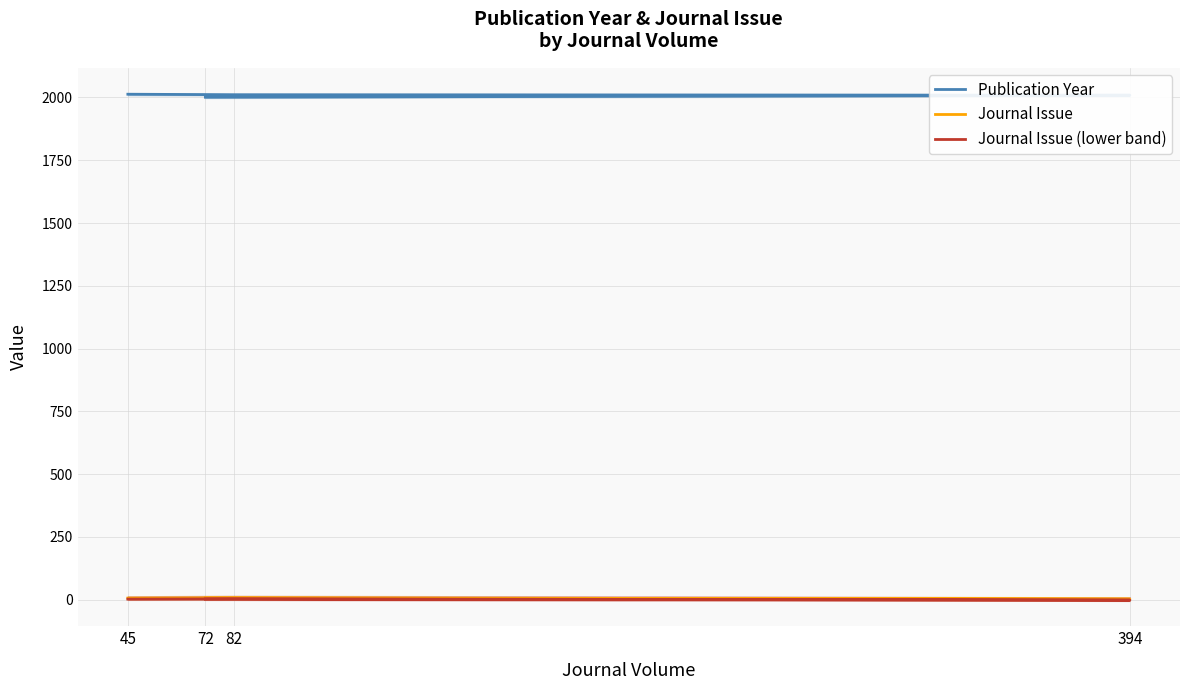

What is the total value across all series at 394?

2009